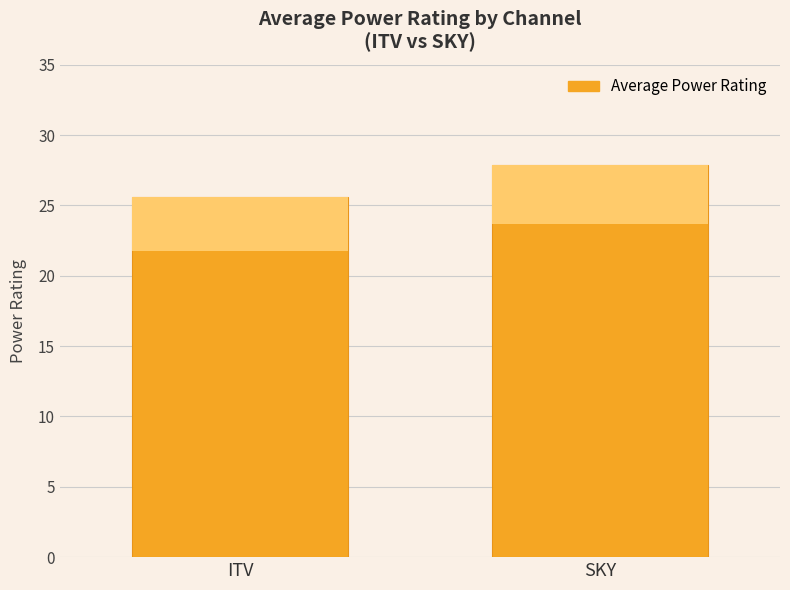

What is the change in value from ITV to SKY?

+2.3